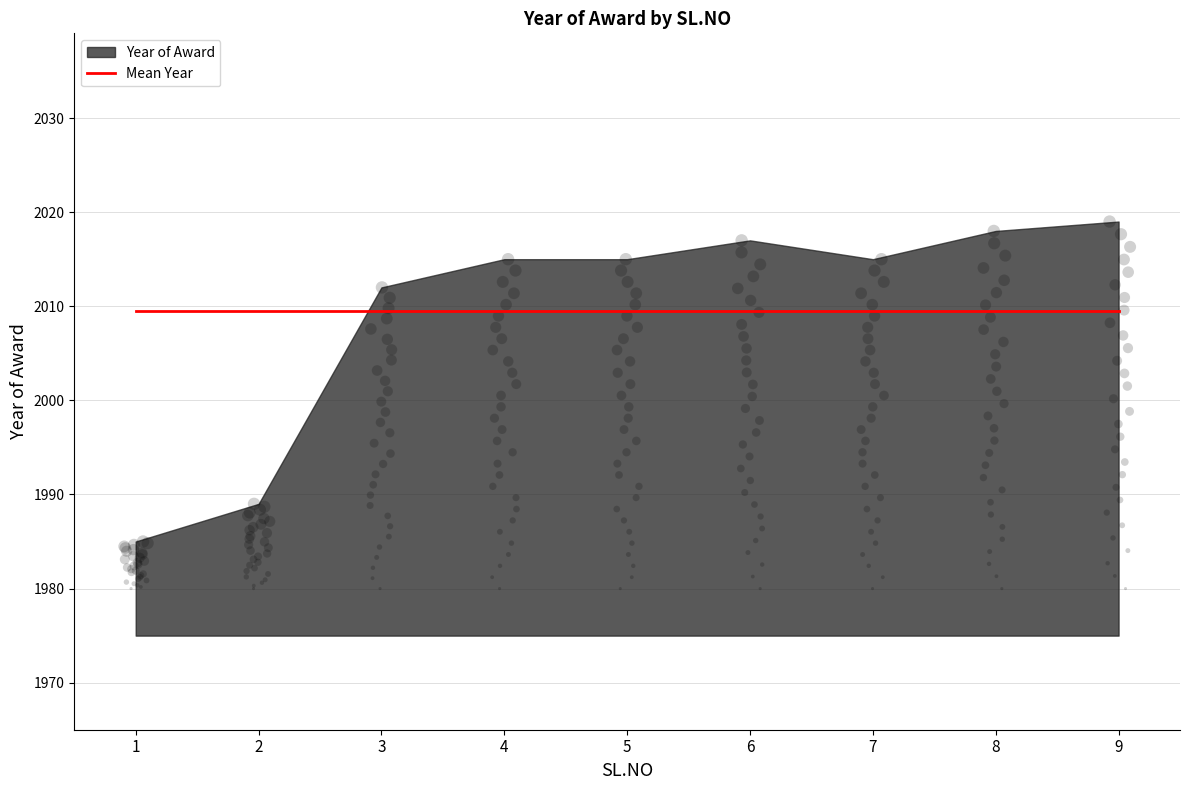

What is the change in value from 3 to 5?

+3